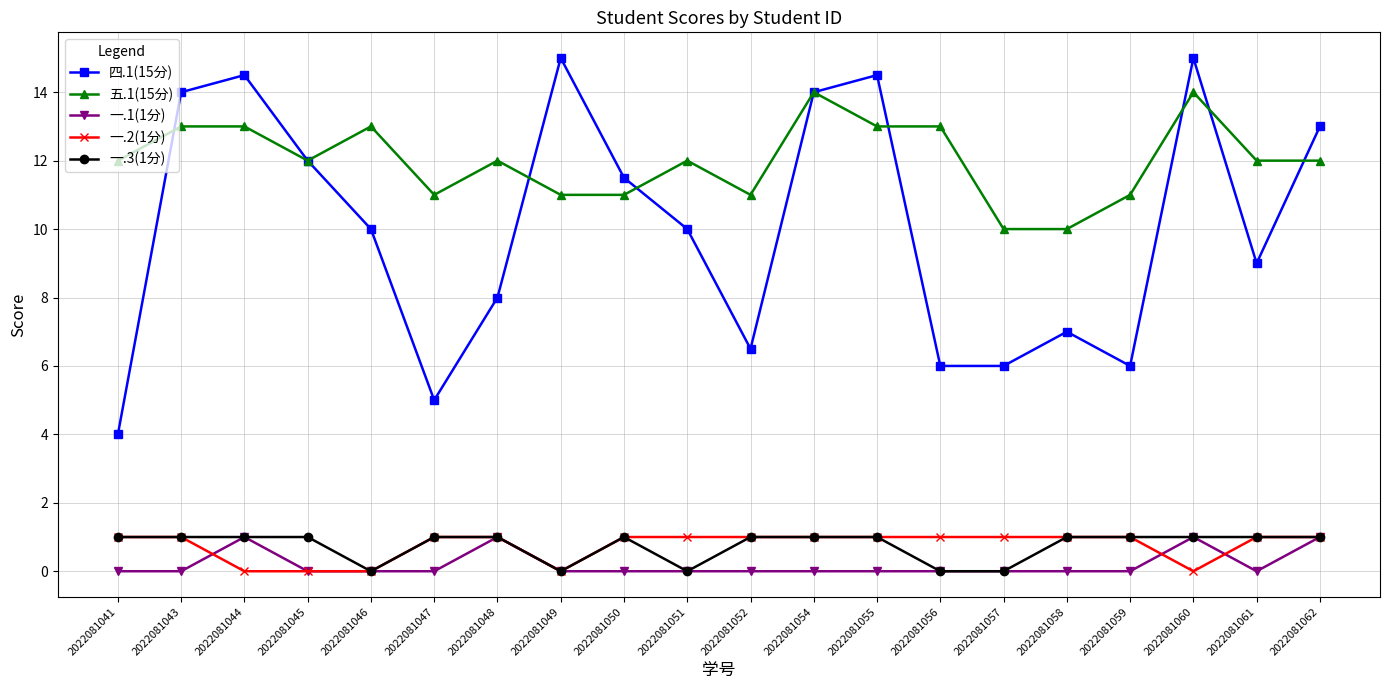

Which series changed the most between 2022081049 and 2022081051?

四.1(15分)